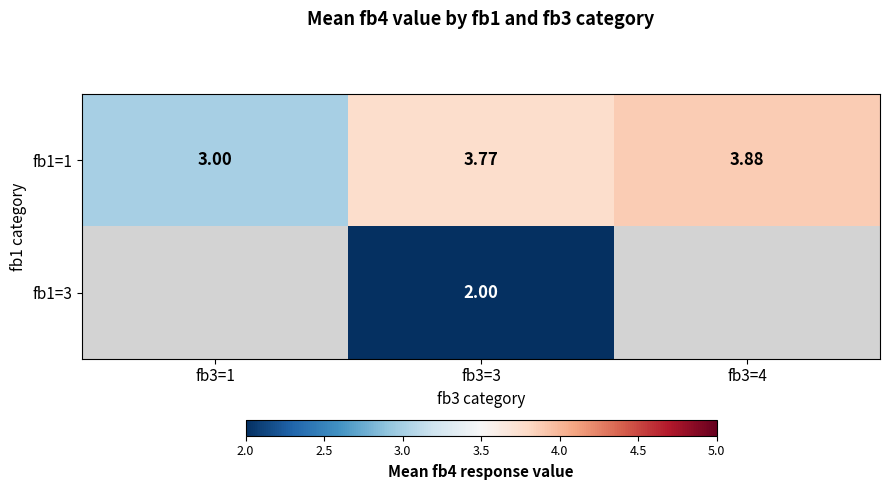

How many series are shown in this chart?

2